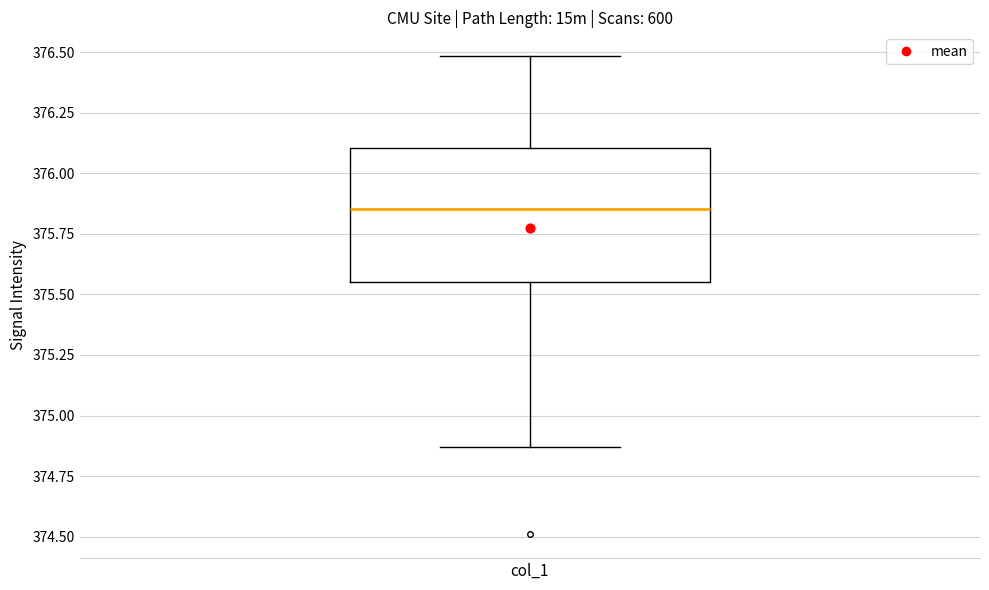

Read this box plot against the y-axis: the position of the median line, the range covered by the box, and the ends of both whiskers. The values are not printed on the chart, so give them approximately, as read against the axis.

median 375.85, box 375.55 to 376.10, whiskers 374.85 to 376.50